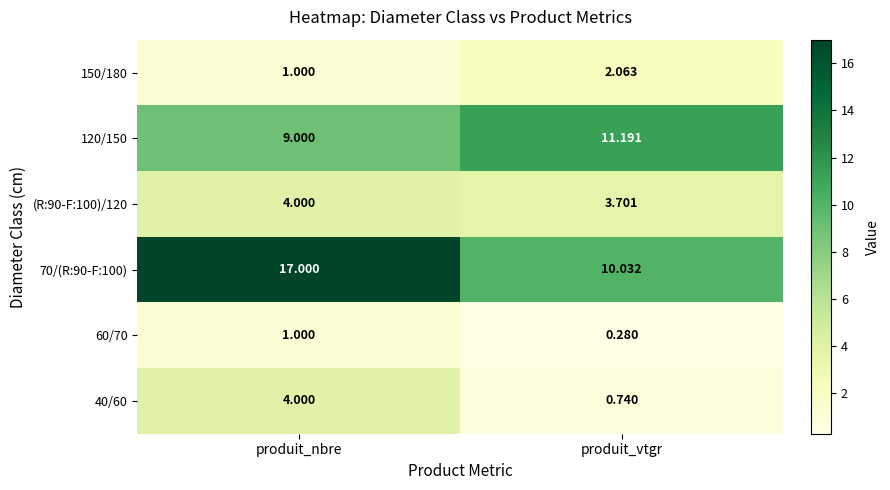

At which label is (R:90-F:100)/120 closest to 3?

produit_vtgr